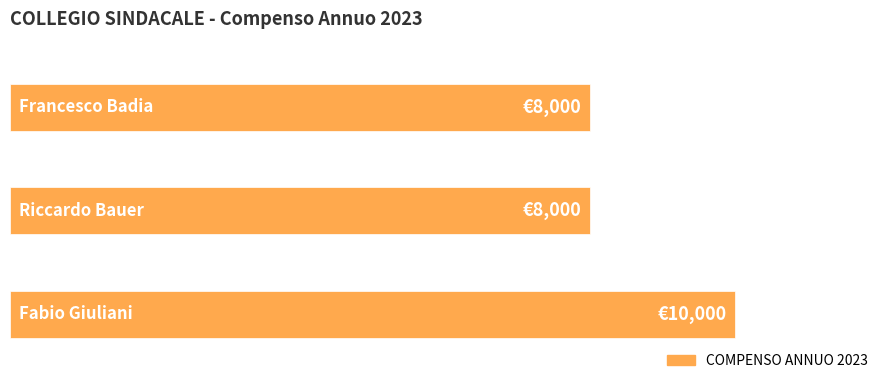

Are the bars horizontal?

Yes